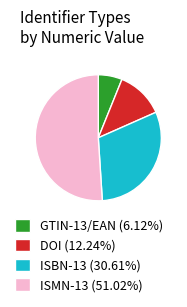

Which slice is the largest?

ISMN-13